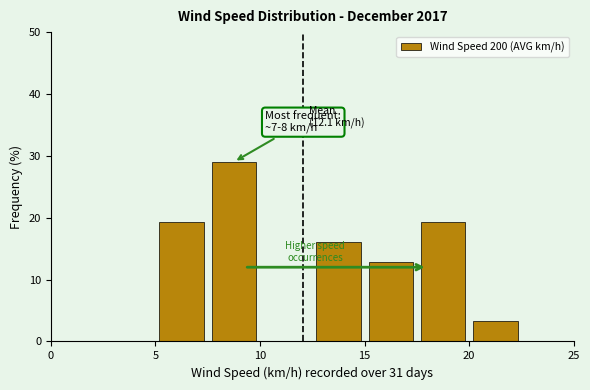

Over which range of the x-axis is the bar tallest?

7.5 to 10.0